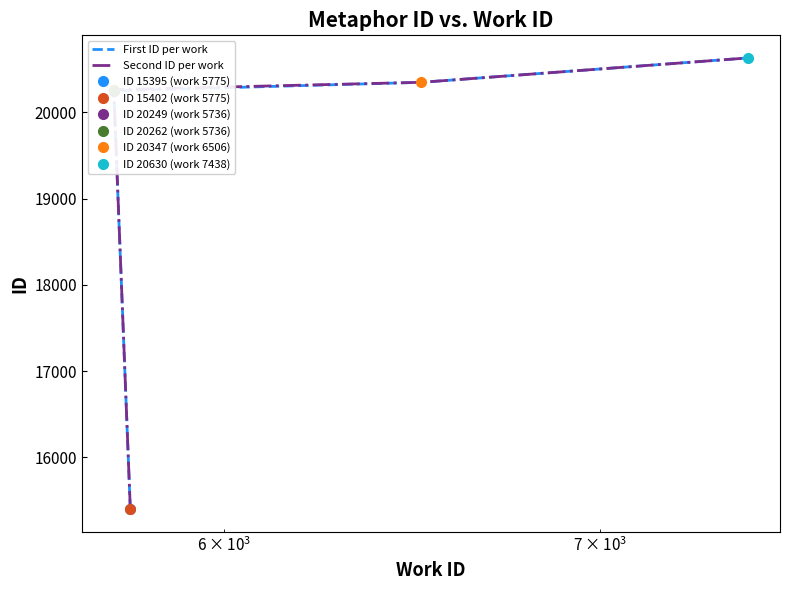

How many data points in First ID per work are above 20347?

1